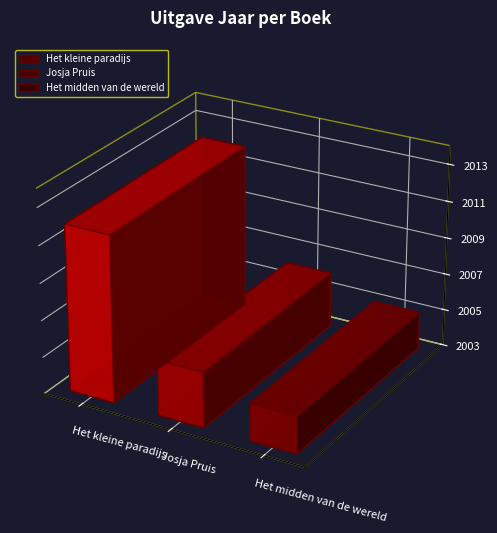

Reading left to right, list all the values displayed in this chart.

2012	2006	2005